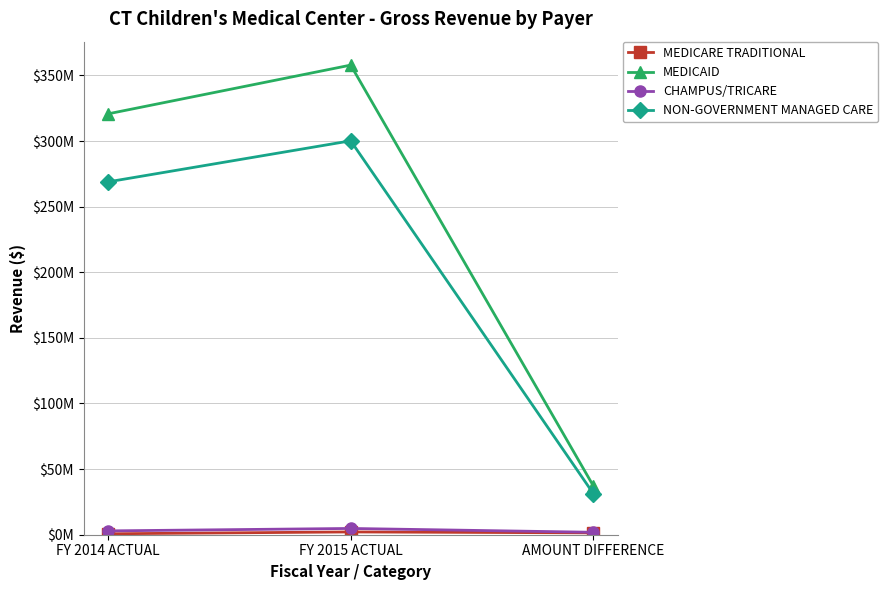

At which label is MEDICAID closest to 197493105?

FY 2014 ACTUAL